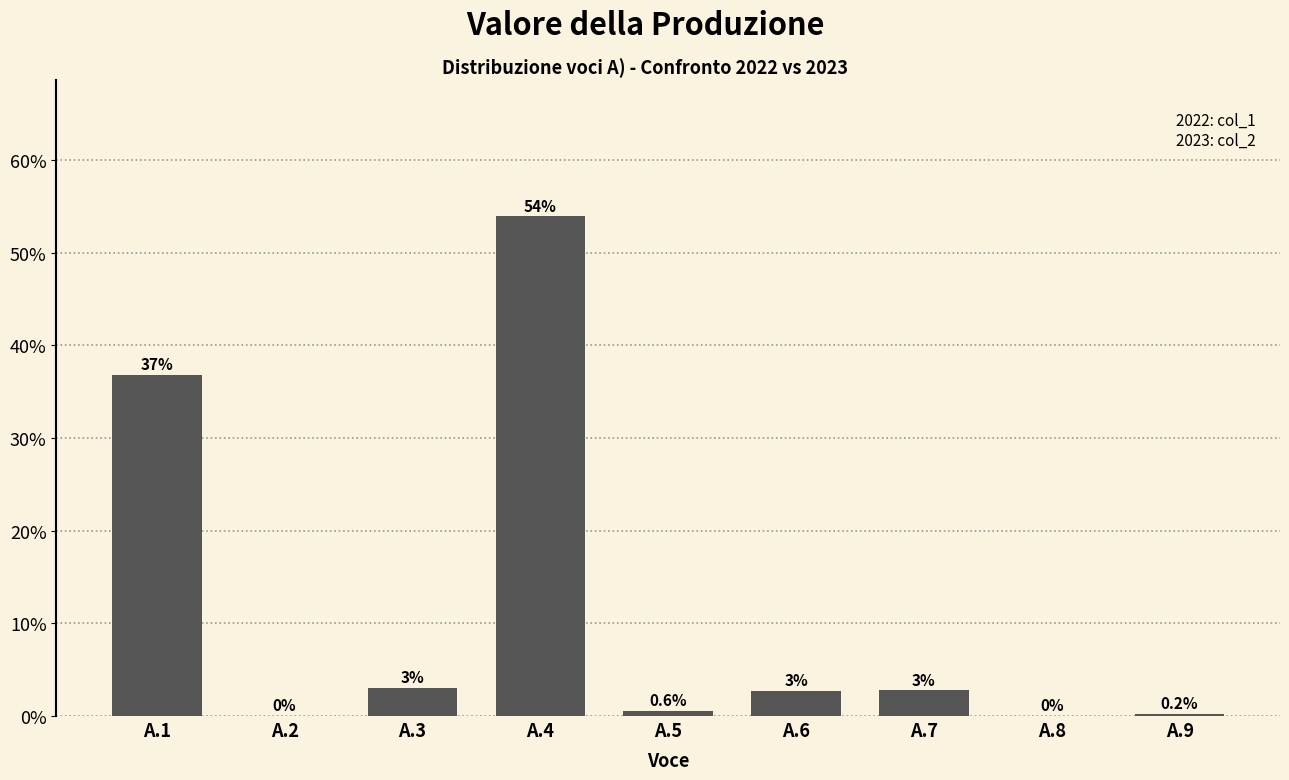

Is it true that the value at A.1 is 36.8?

True